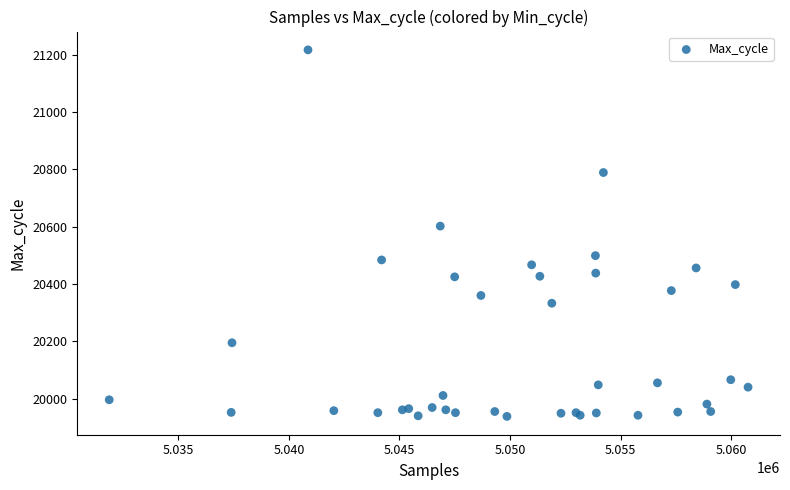

What Y value in the scatter plot is closest to 20577?

20602